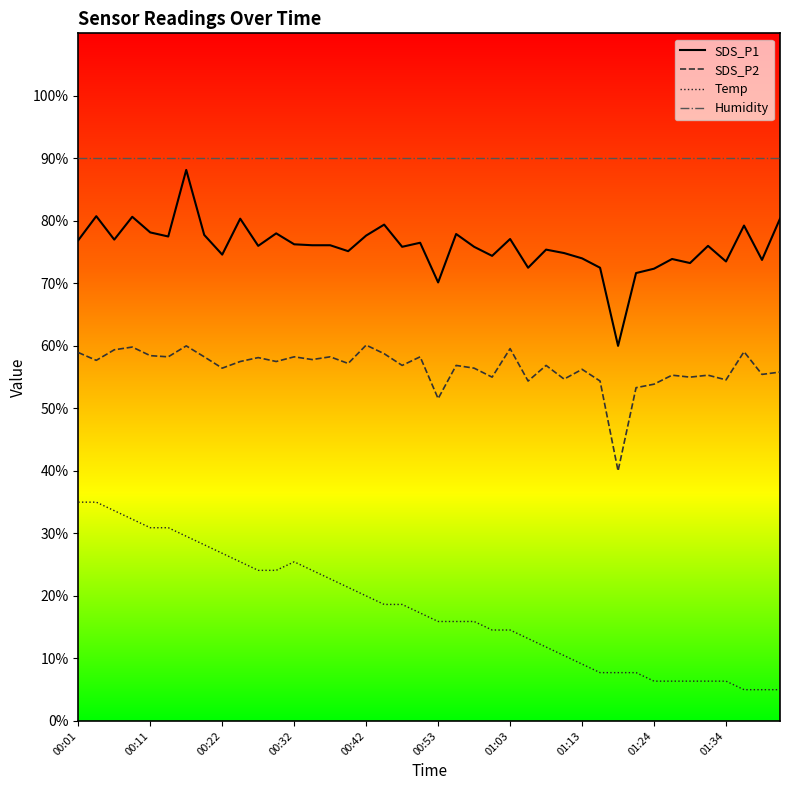

What is the difference between the maximum and minimum values in the SDS_P2 series?

20.1